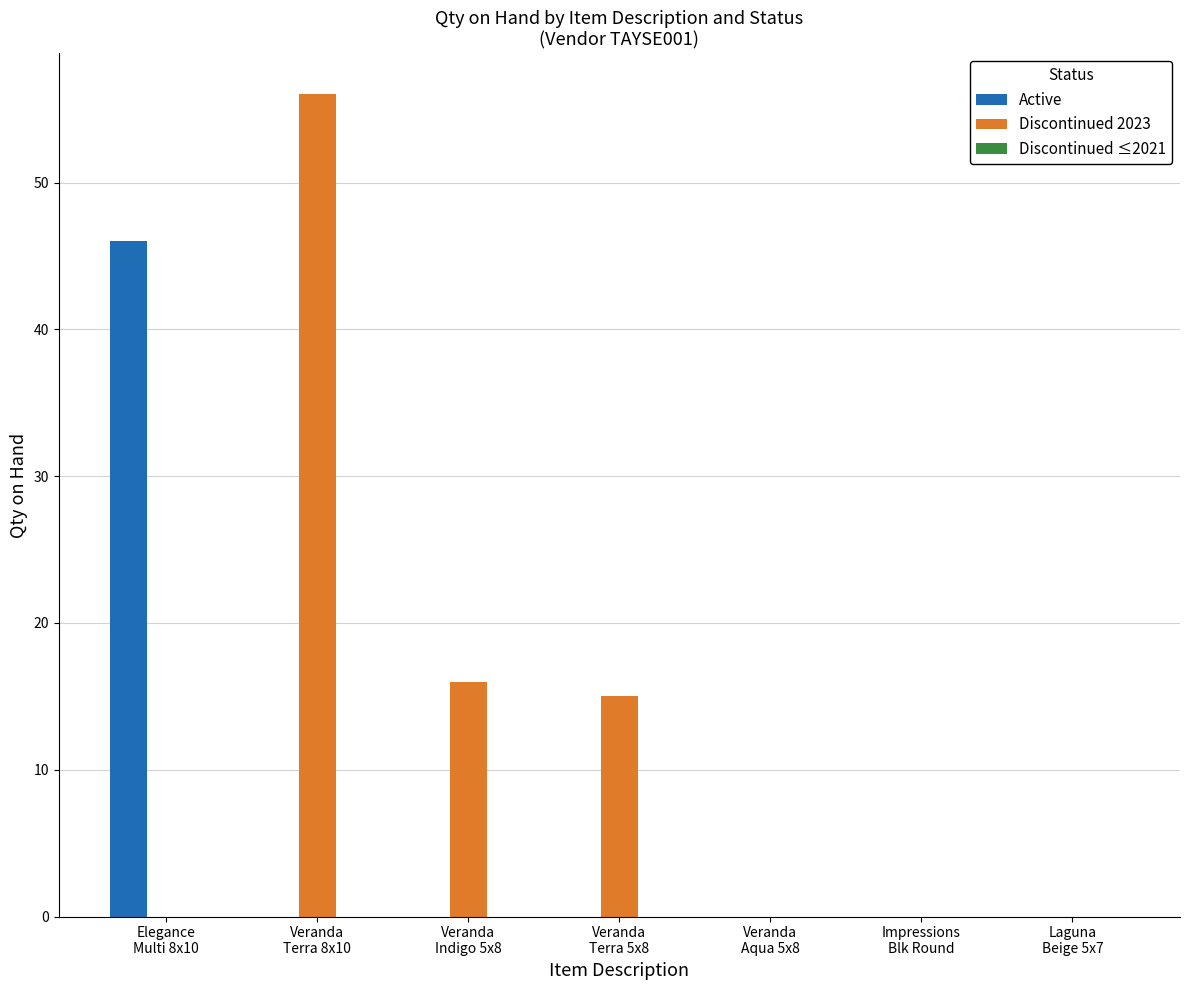

What is the highest value of the Discontinued 2023 series?

56